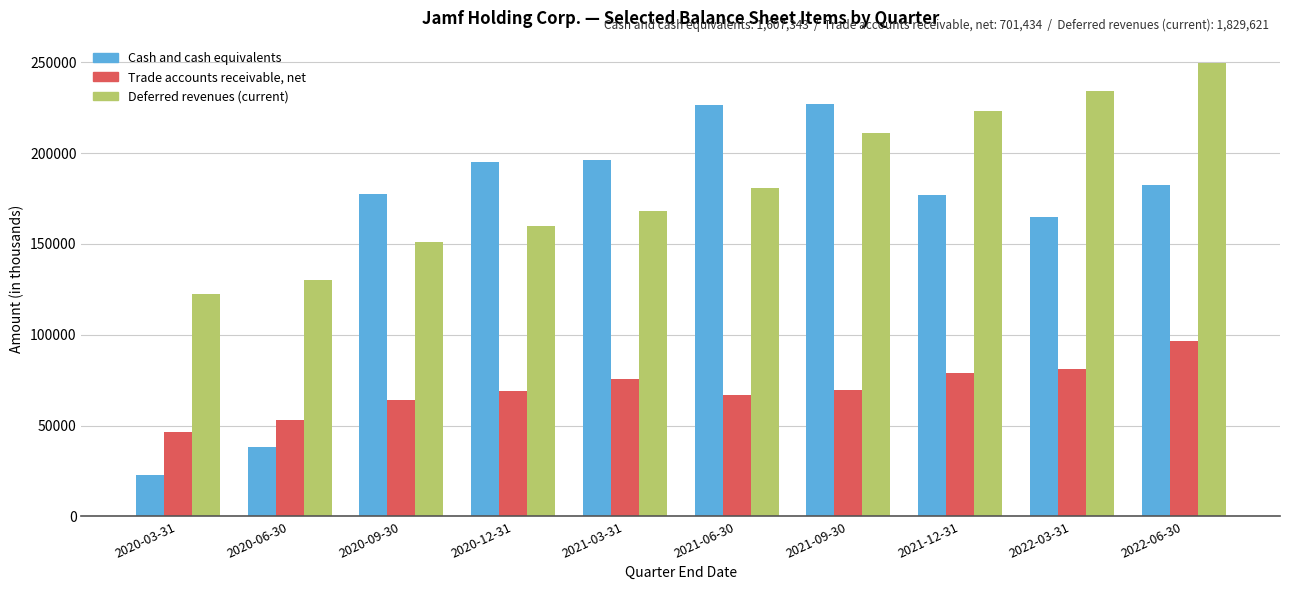

At which category is the sum across all series the highest?

2022-06-30